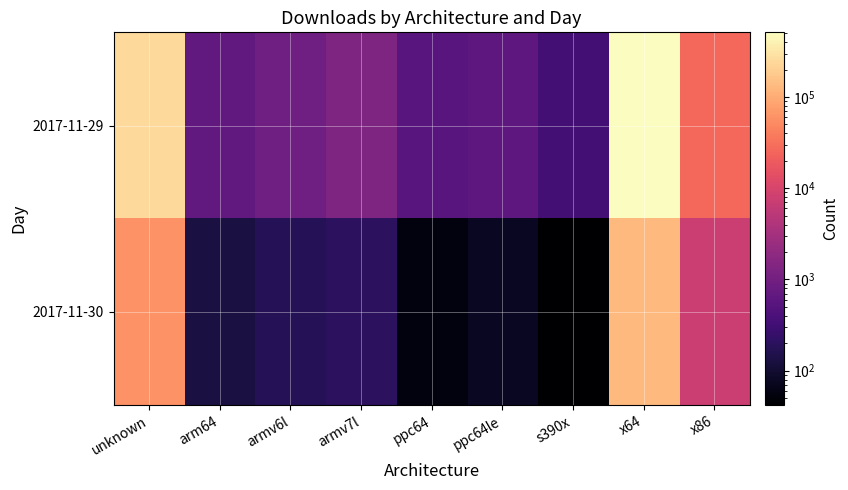

Reading right to left, extract all data points from this chart.

2017-11-29: x86=26854	x64=512077	s390x=338	ppc64le=601	ppc64=550	armv7l=1292	armv6l=933	arm64=677	unknown=249425
2017-11-30: x86=7560	x64=131443	s390x=42	ppc64le=76	ppc64=55	armv7l=202	armv6l=174	arm64=129	unknown=59155